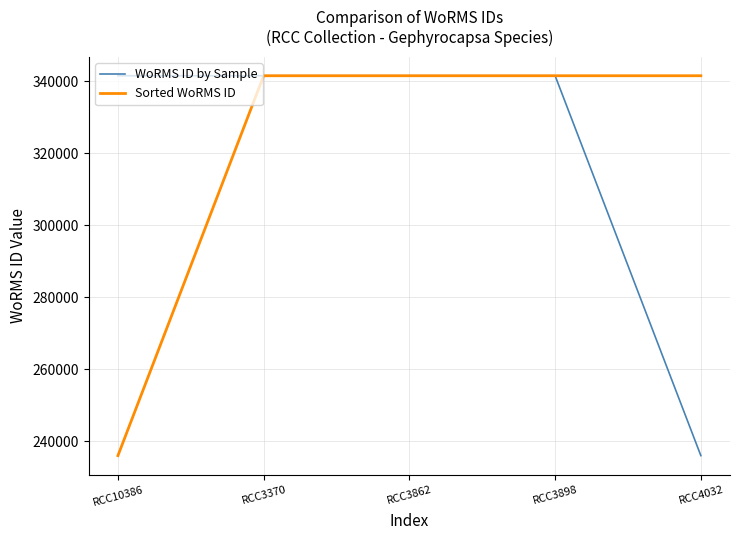

What is the spread (max minus min) of values at RCC4032?

105634